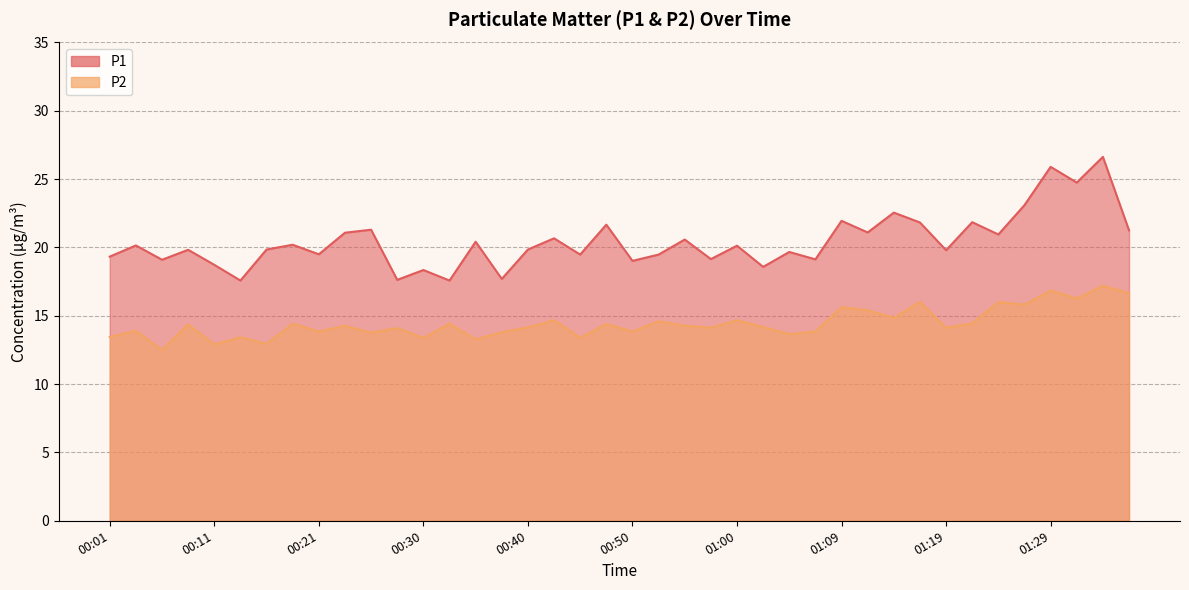

What is the difference between the P2 values at 01:19 and 00:16?

1.2